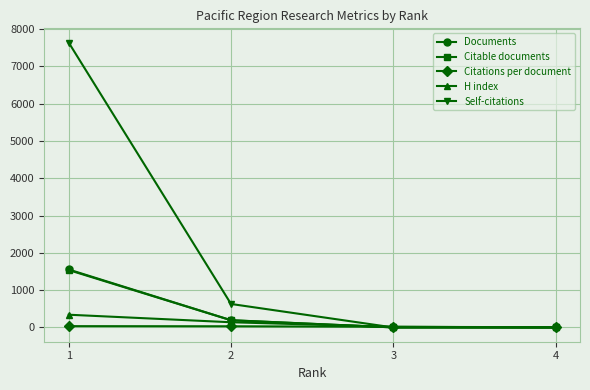

What is the maximum value for H index?

342.0